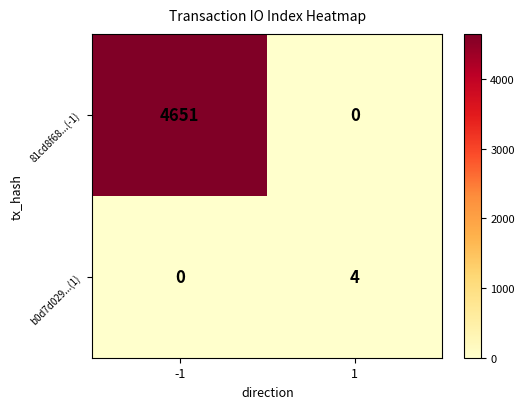

Which series has the largest total across all categories?

81cd8f68...(-1)